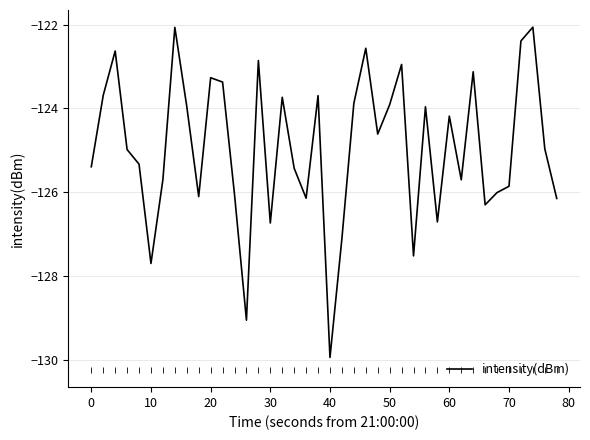

What is the difference between the maximum and minimum values?

7.9